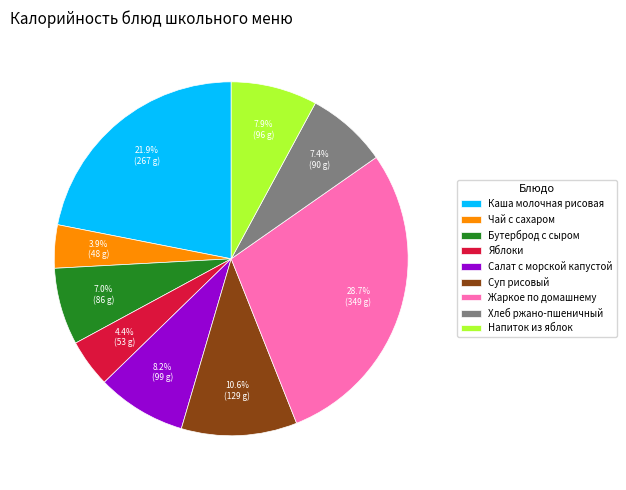

What is the largest slice in the pie chart?

Жаркое по домашнему